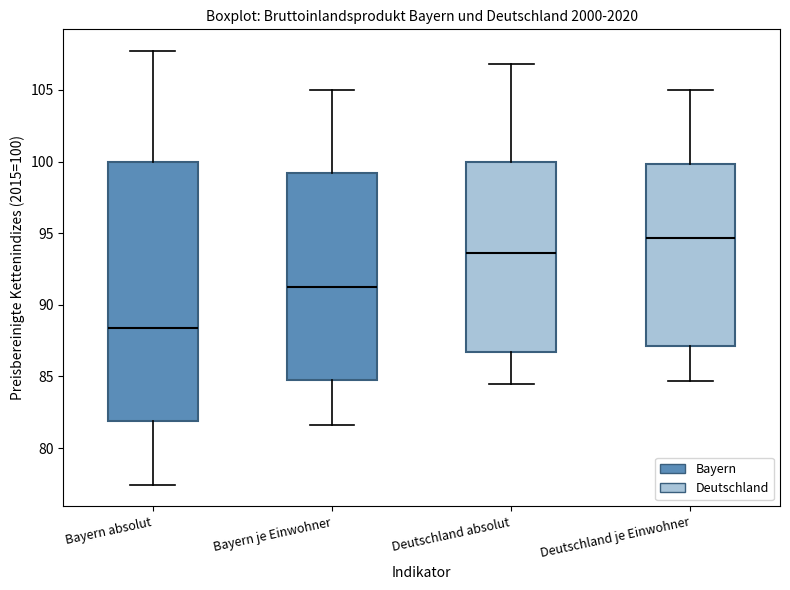

Which box's median line is the lowest?

Bayern absolut